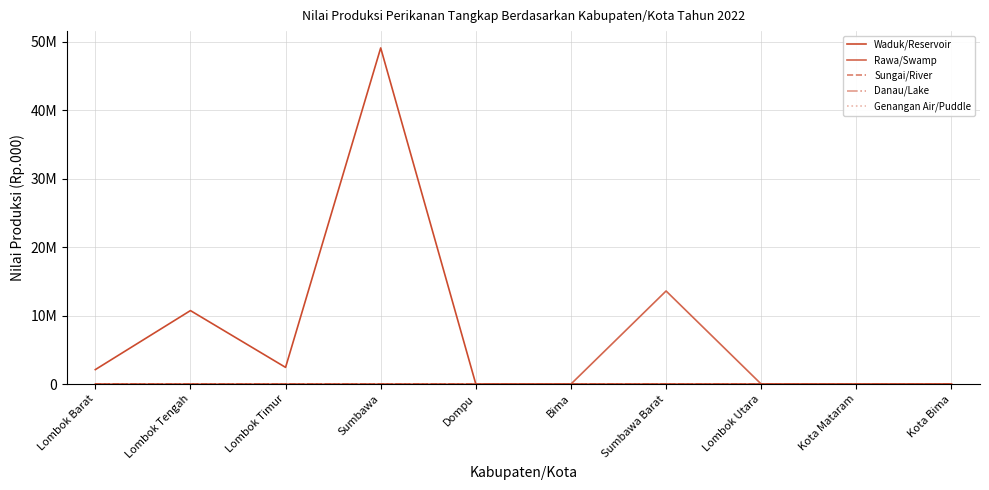

What are all the series names shown in the legend?

Waduk/Reservoir, Rawa/Swamp, Sungai/River, Danau/Lake, Genangan Air/Puddle